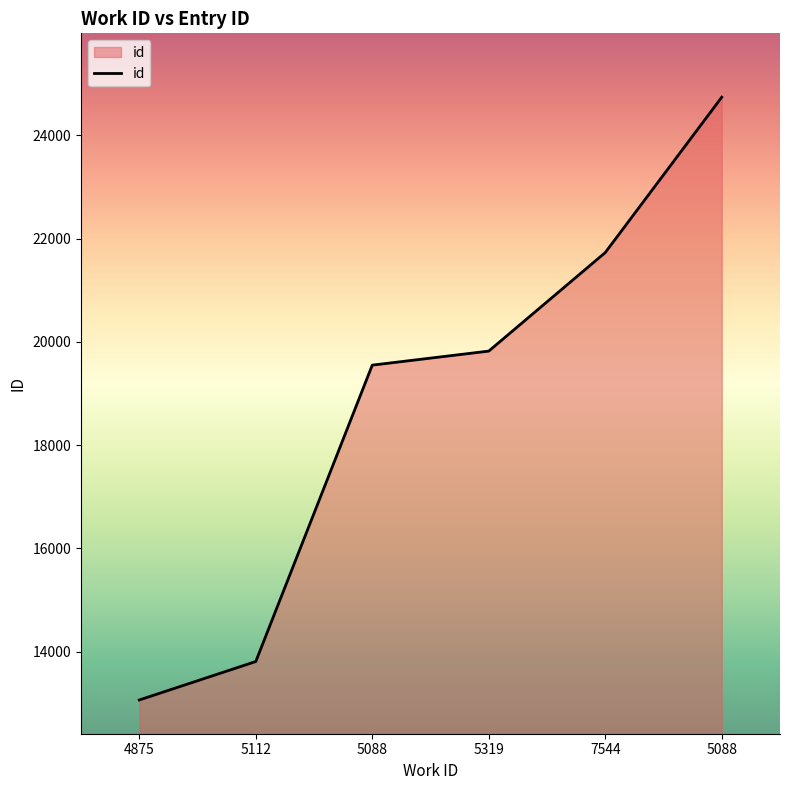

Does the chart display data point markers on the line(s)?

No